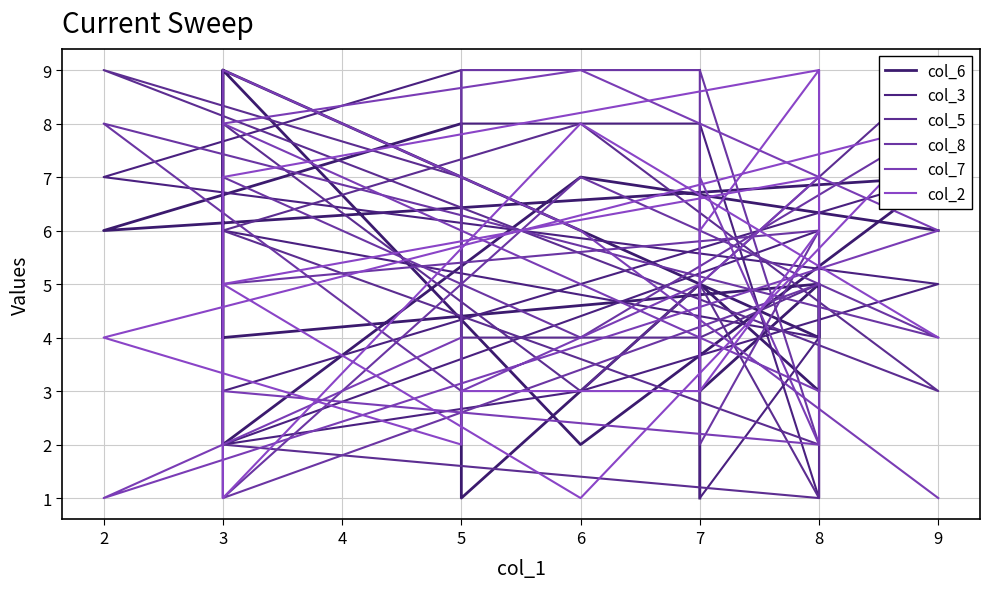

Is it true that col_7 equals 8 at 3?

True